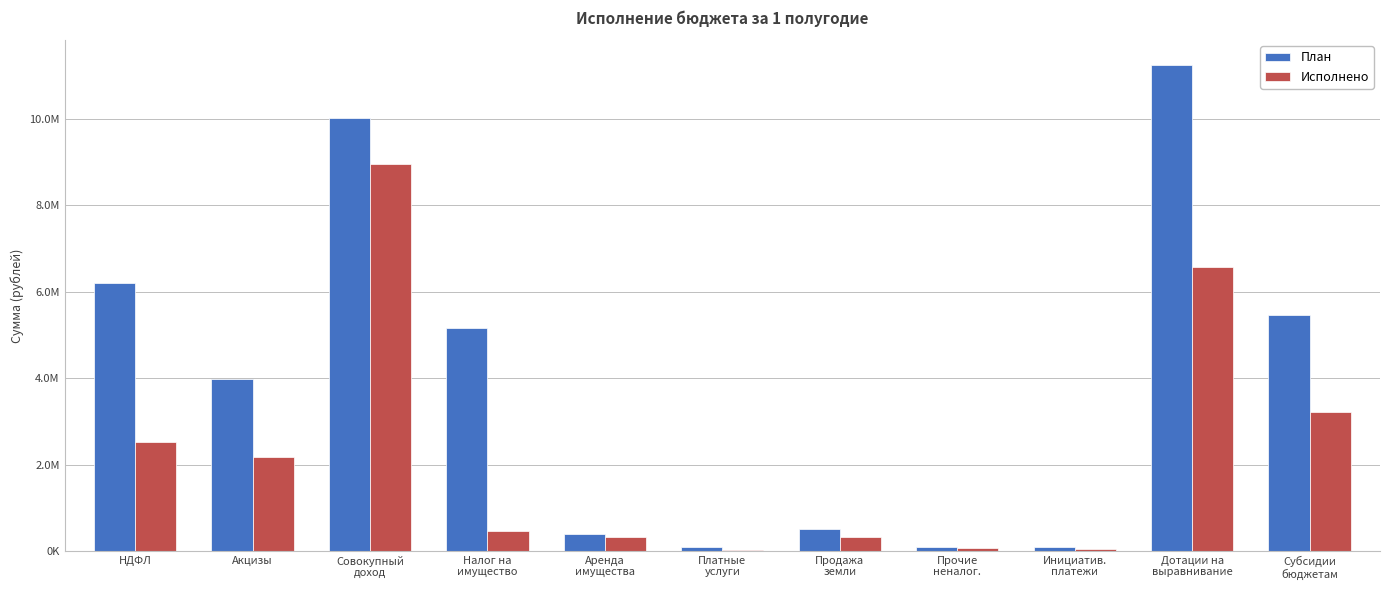

At which category does the chart reach its peak across all series?

Дотации на
выравнивание